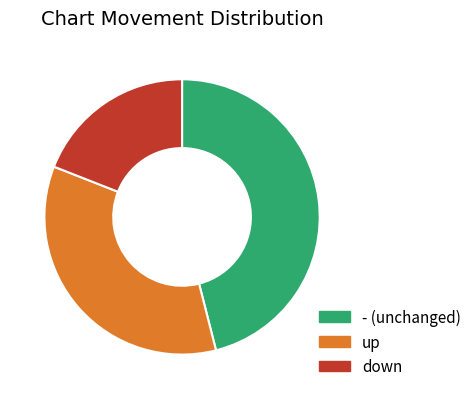

The down slice represents 28% of the pie. True or false?

False